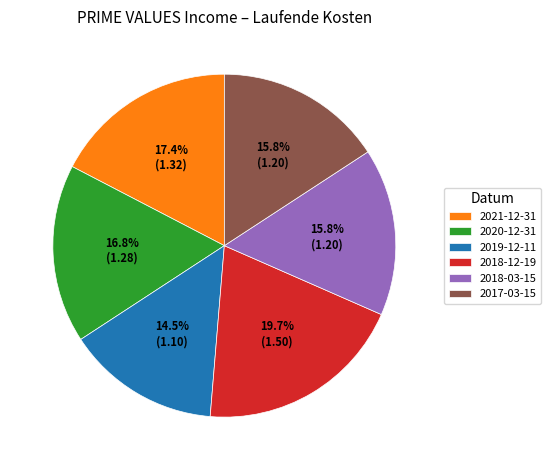

How many slices are in this pie chart?

6